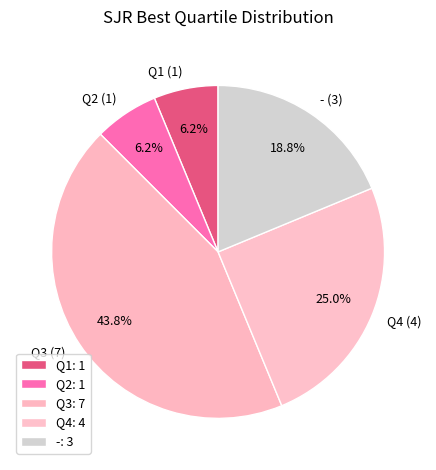

How many segments does this pie chart have?

5